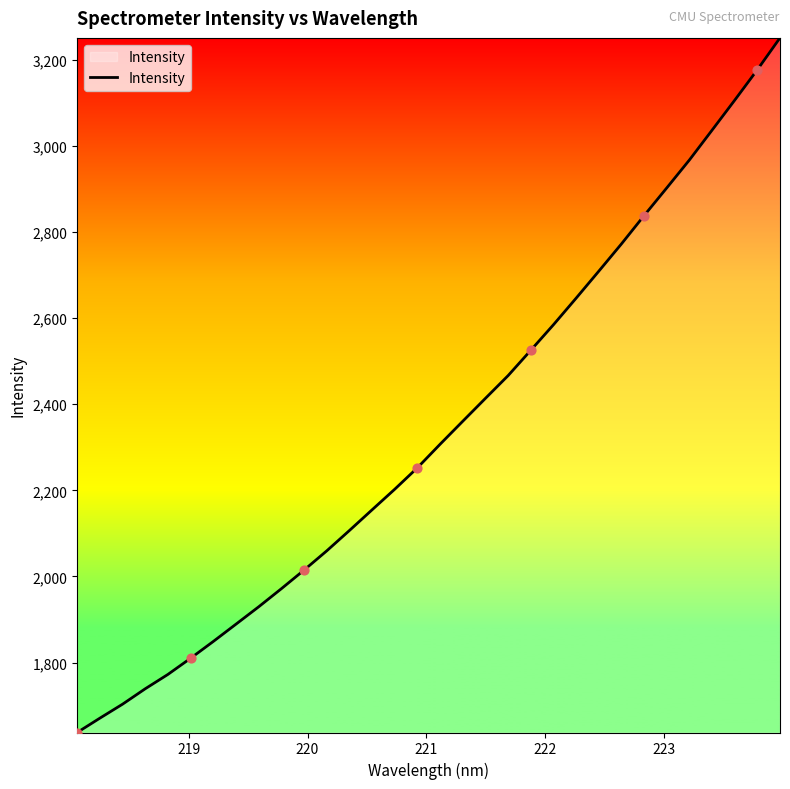

What is the minimum value shown in the chart?

1637.4